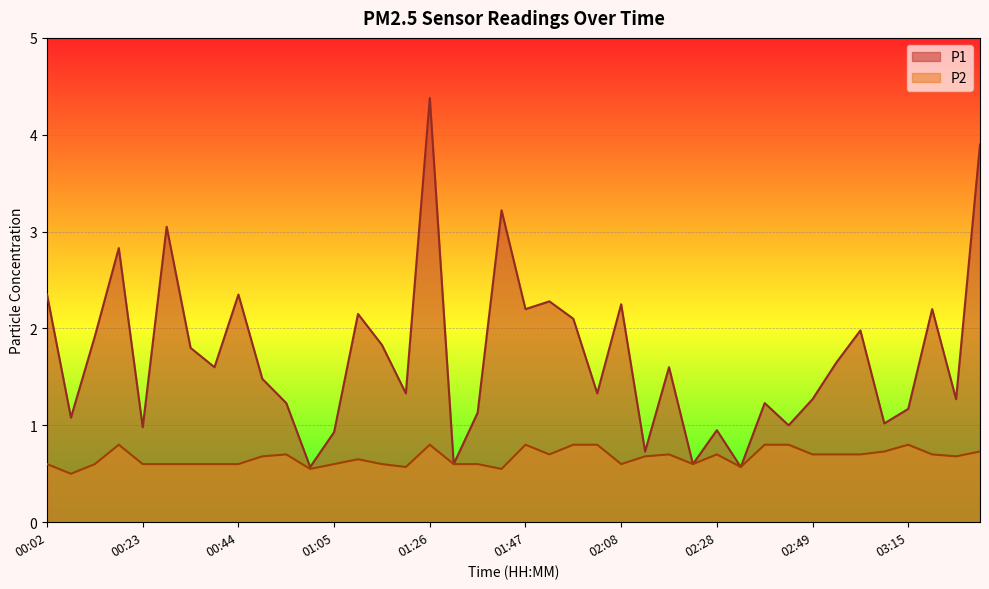

What is the label of the 28th point from the left?

02:23